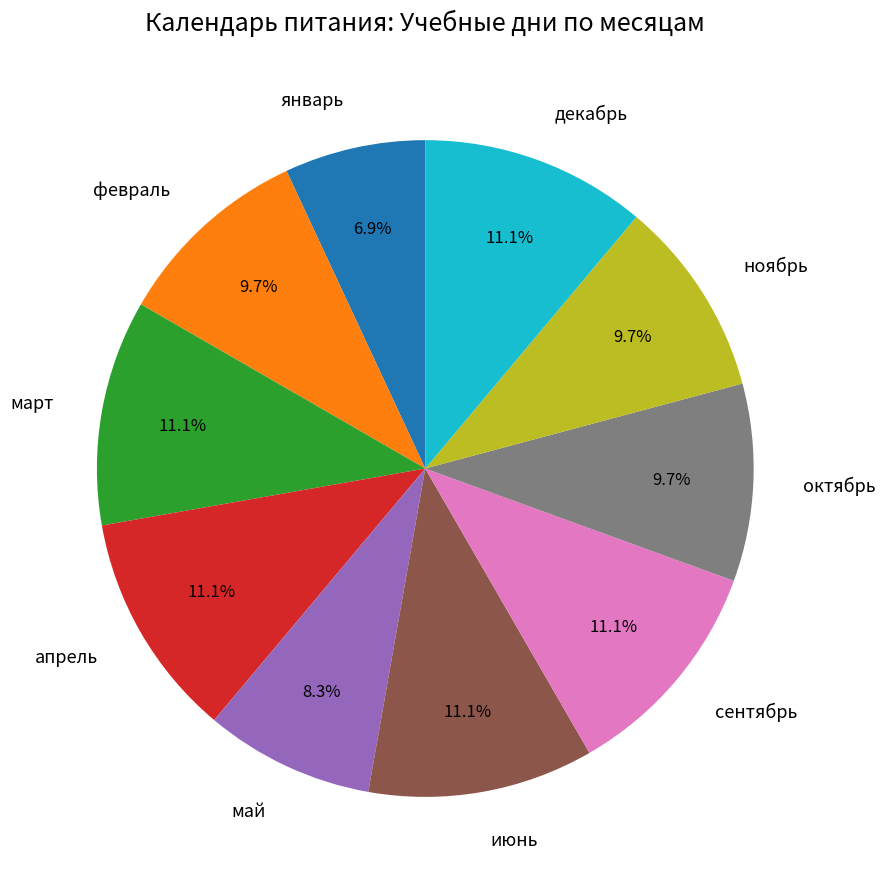

How many segments does this pie chart have?

10